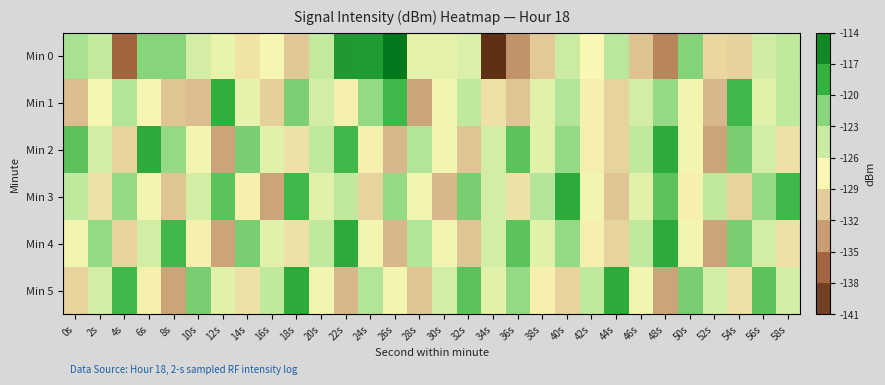

Rank the series by their maximum value, from lowest to highest.

Min 1, Min 2, Min 3, Min 4, Min 5, Min 0